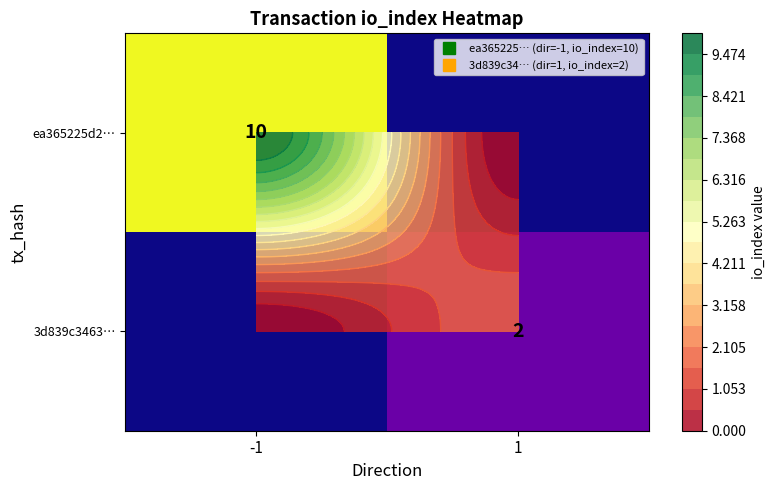

What is the sum of all ea365225d2… values?

10